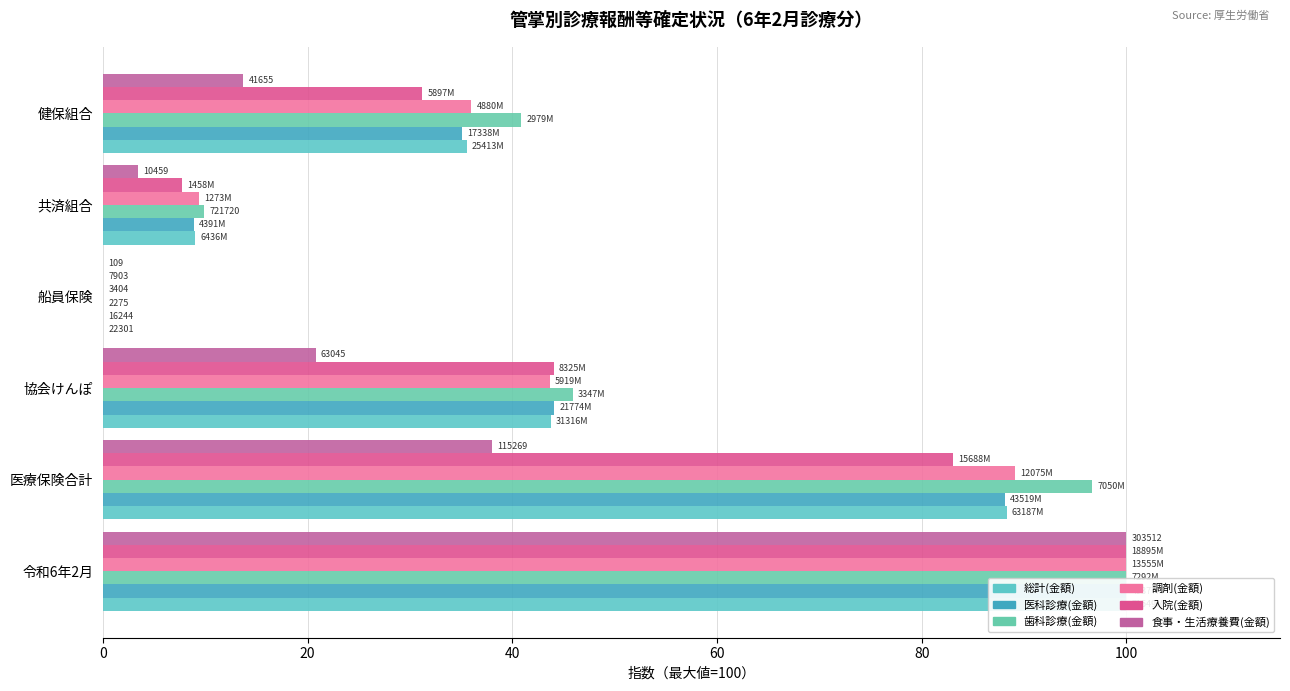

What is the sum of all 調剤(金額) values?

278.2